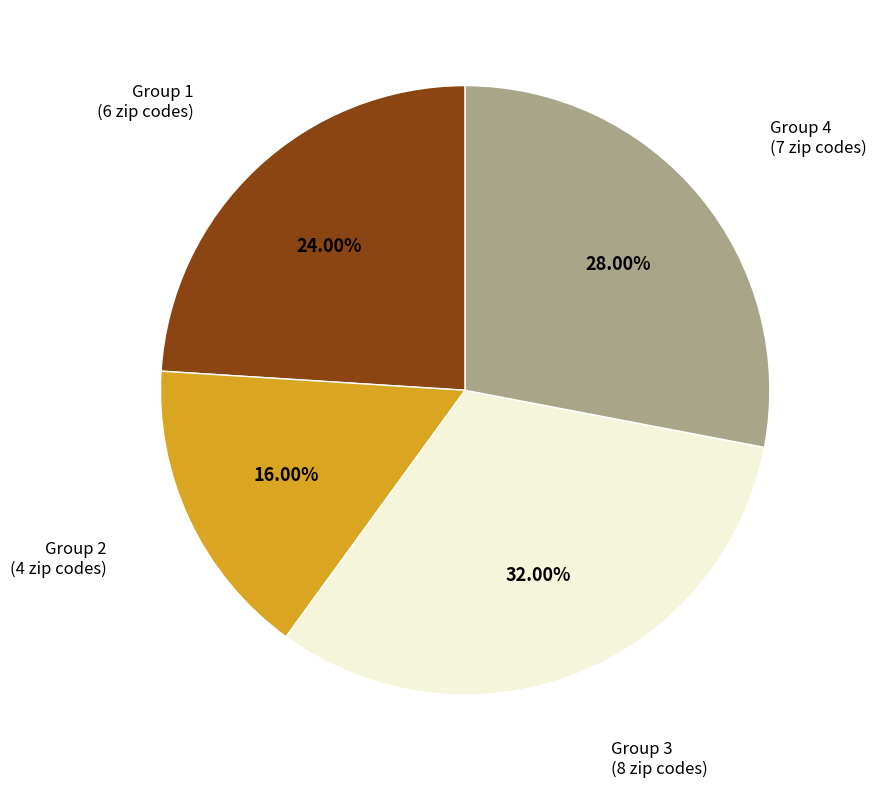

True or false: Group 3 accounts for 32% of the total.

True